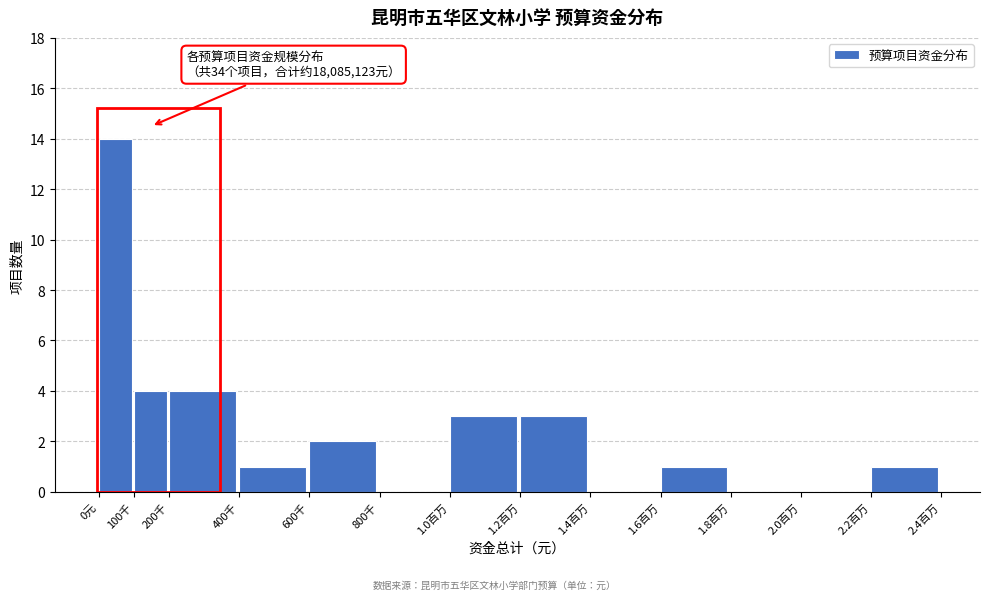

Reading right to left, transcribe all the data shown in this chart.

2.2百万=1	2.0百万=0	1.8百万=0	1.6百万=1	1.4百万=0	1.2百万=3	1.0百万=3	800千=0	600千=2	400千=1	200千=4	100千=4	0元=14